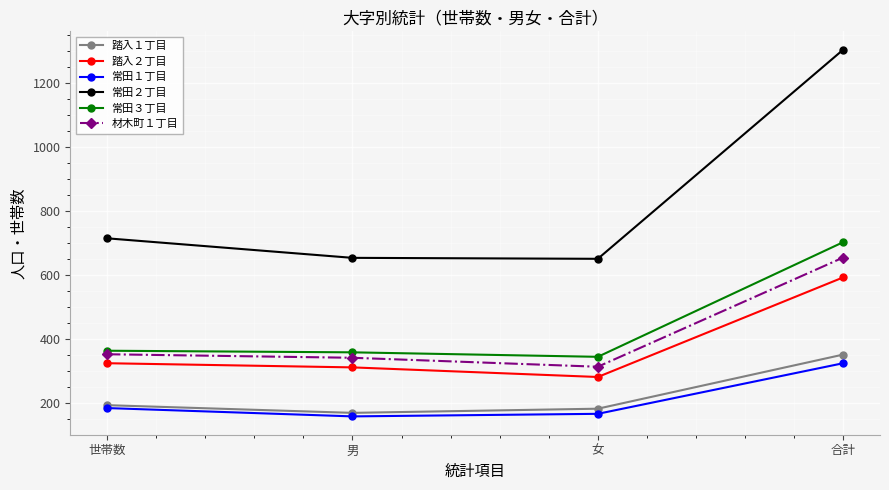

The value of 常田３丁目 at 合計 is 702. True or false?

True